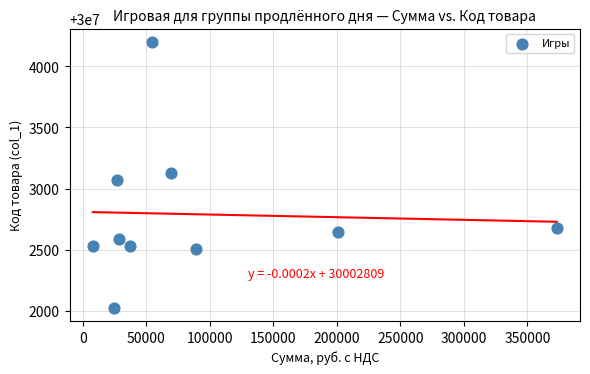

What is the average X value?

91150